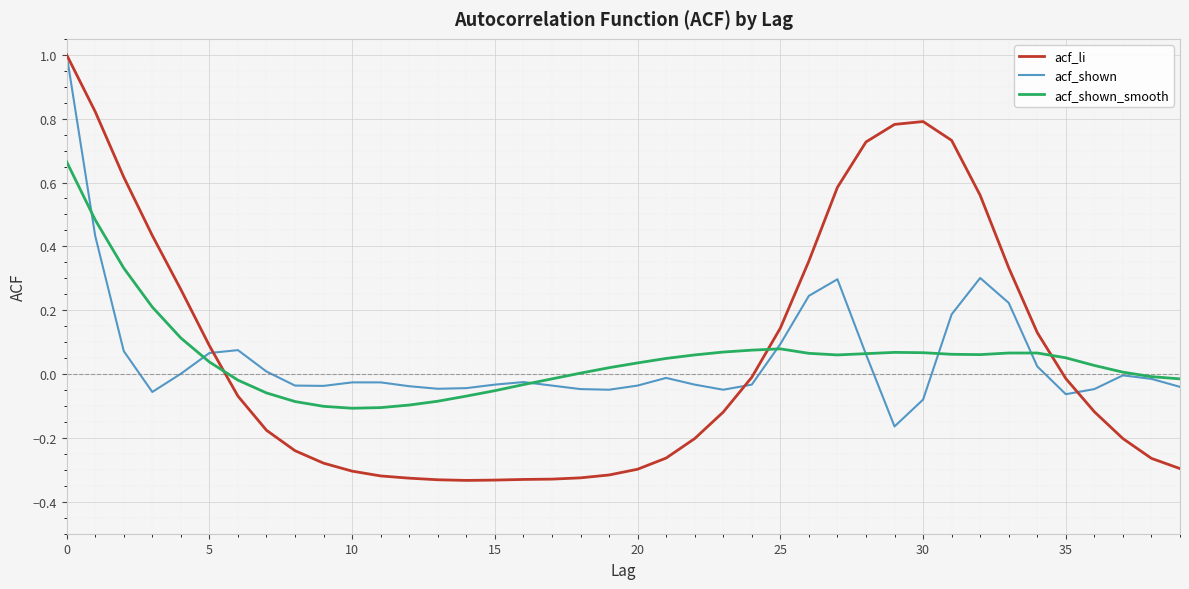

Which series has the widest spread of values?

acf_li